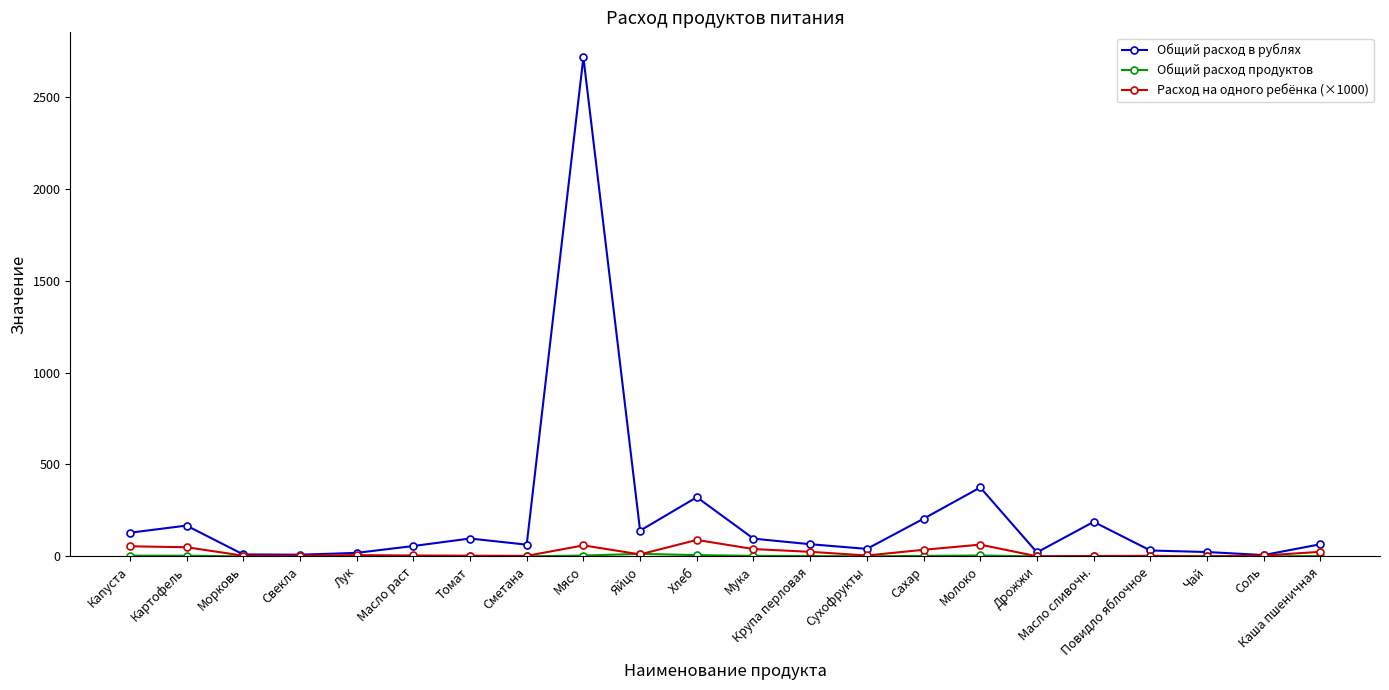

What is the label of the 5th point from the left?

Лук